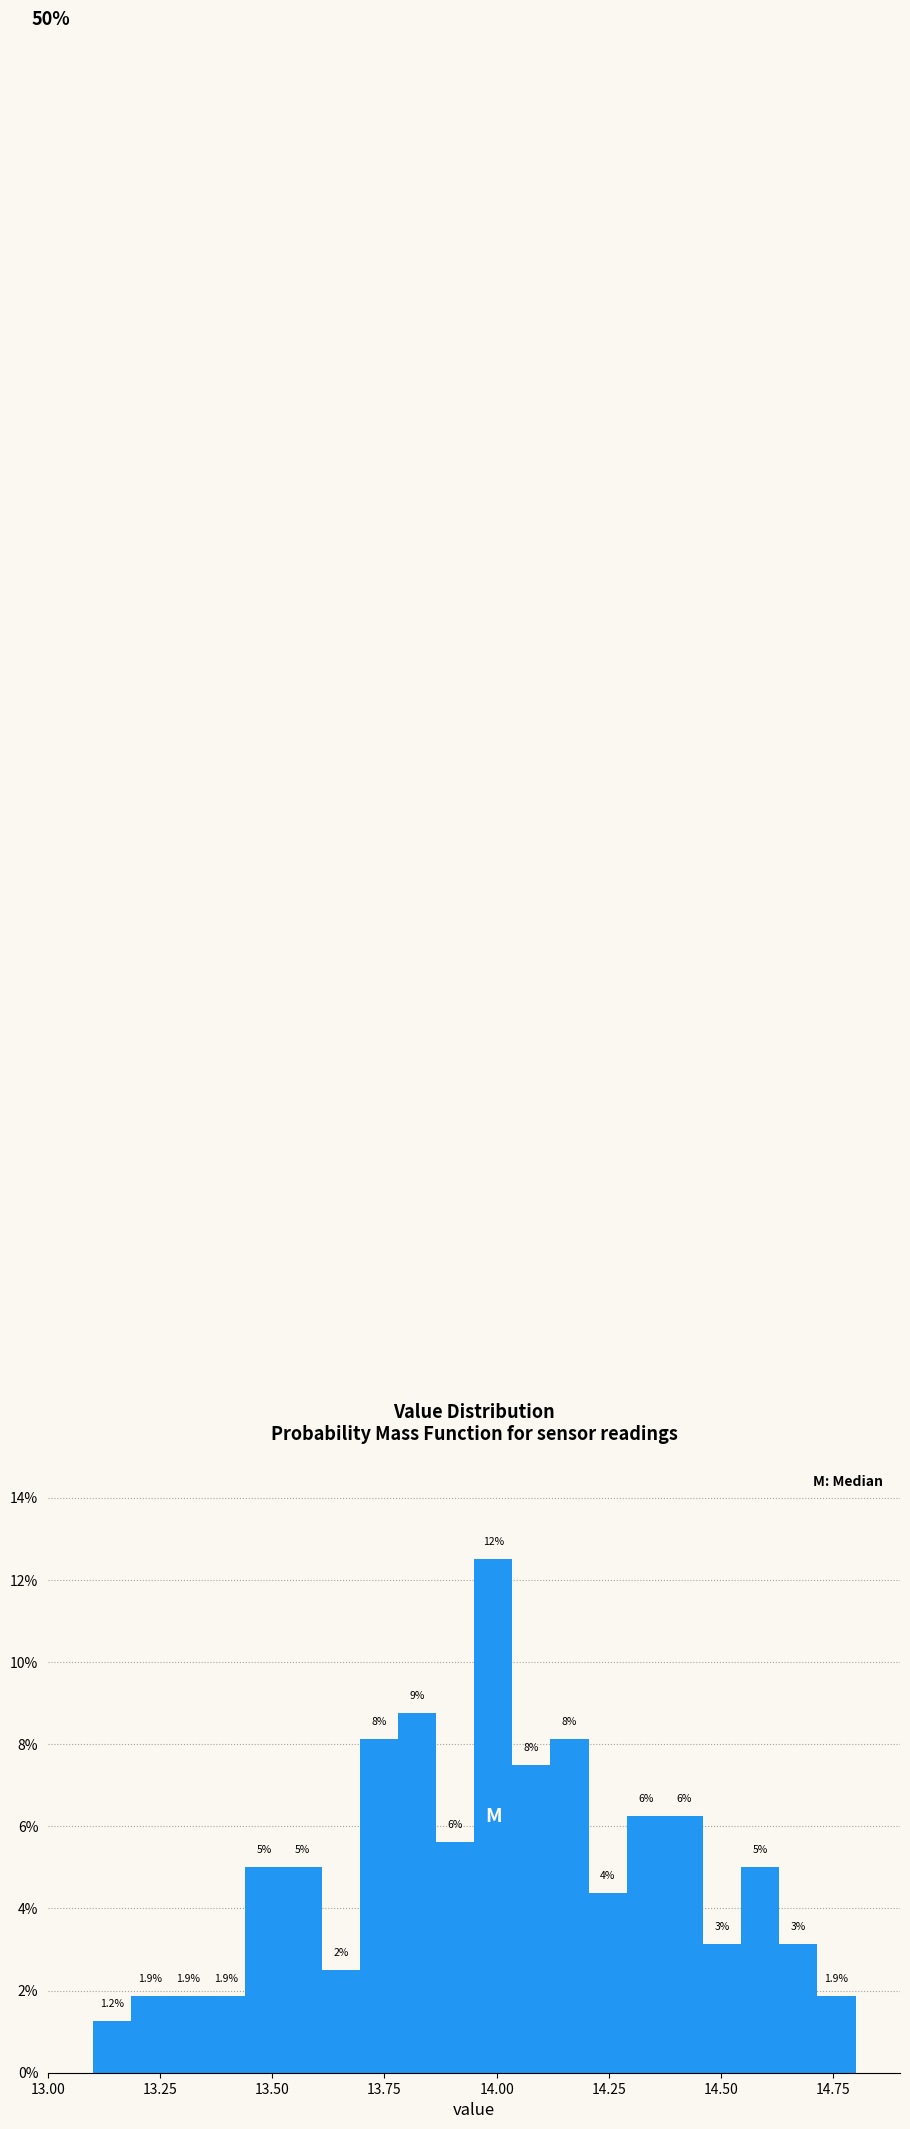

Around what value on the x-axis is the tallest bar? Give the approximate position of its centre, as read against the axis.

14.00